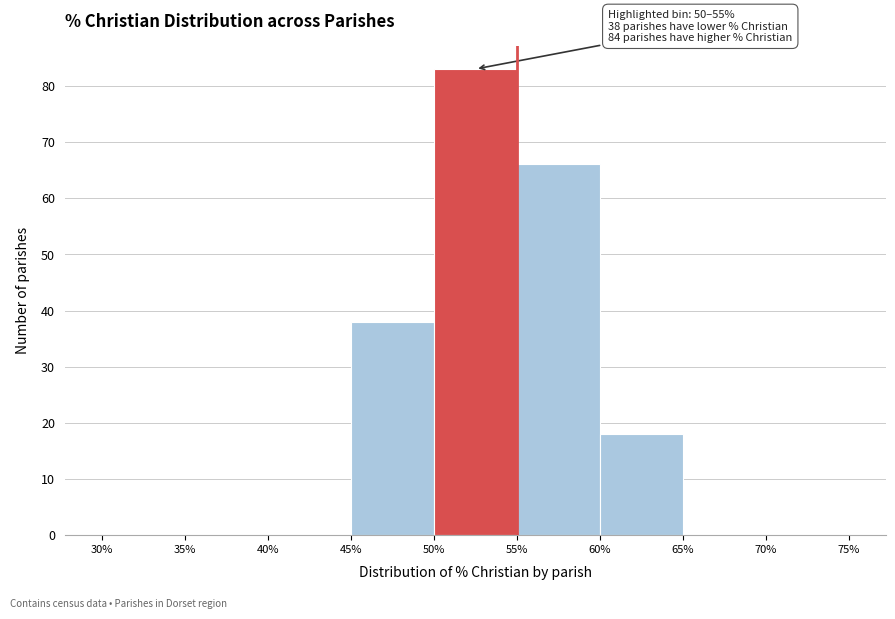

Over which range of the x-axis is the bar tallest?

50% to 55%